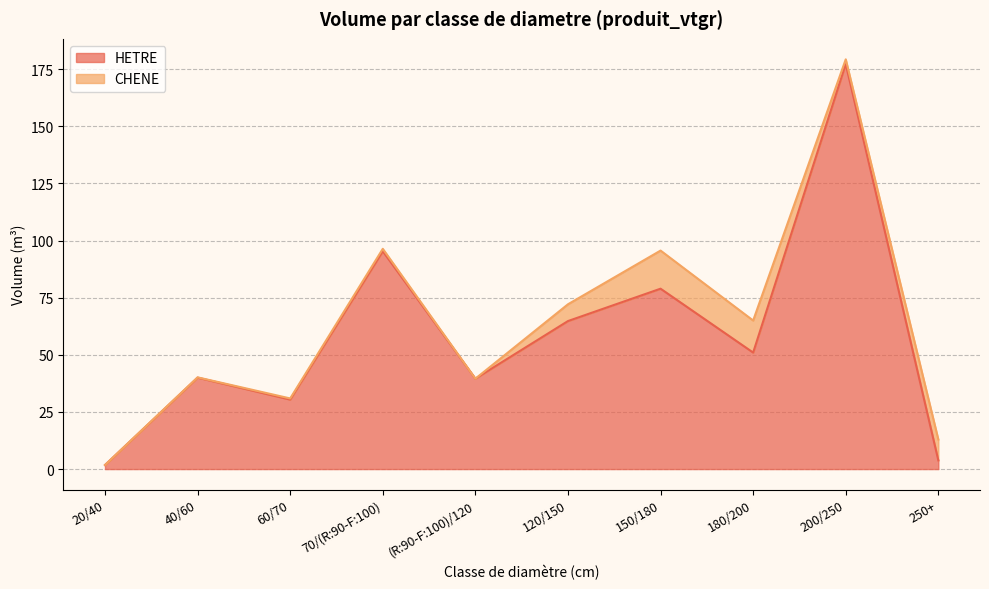

What is the average value?

58.3